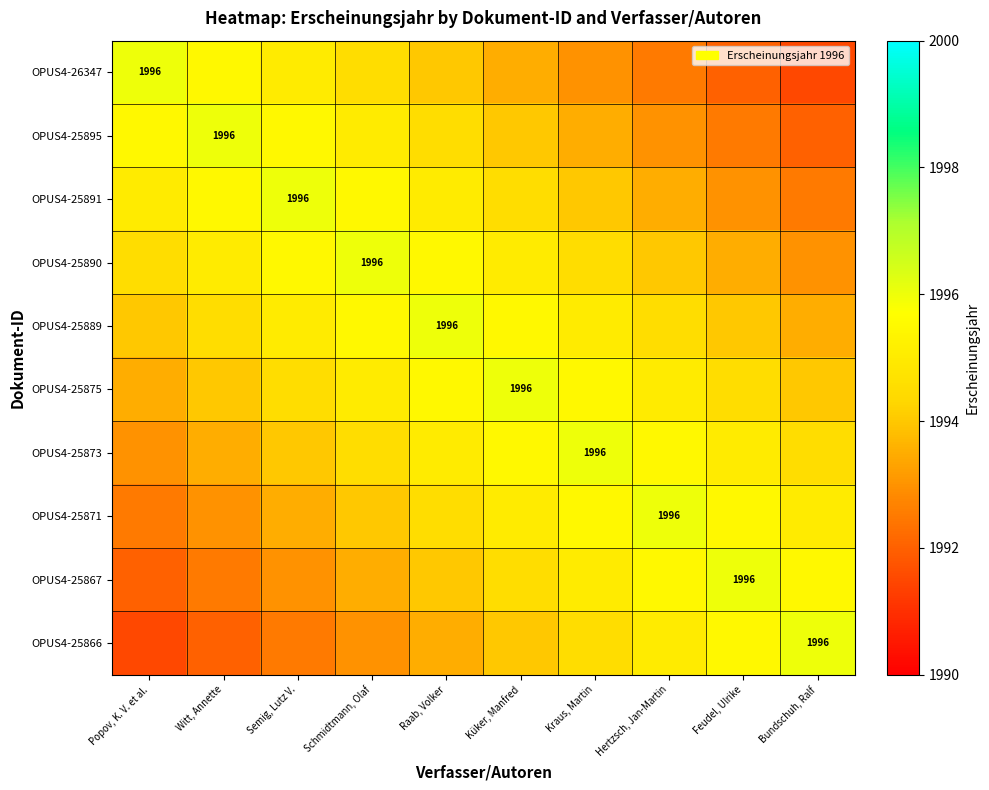

What is the difference between the highest and lowest values at Küker, Manfred?

2.5